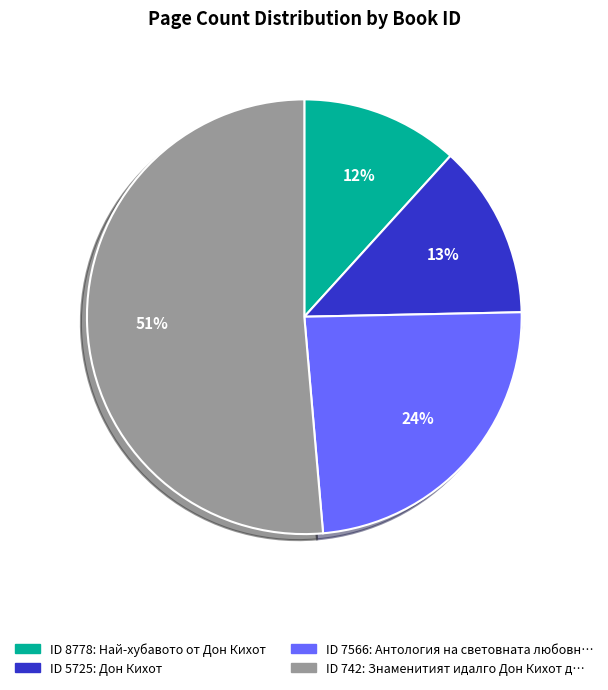

What is the ratio of the value at 742 to the value at 5725?

4.0